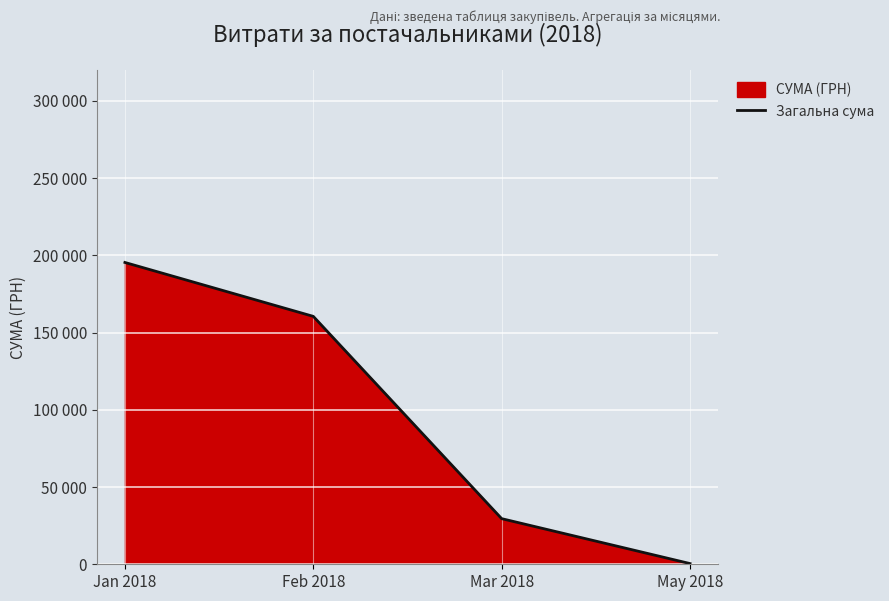

What is the maximum value shown in the chart?

195350.1